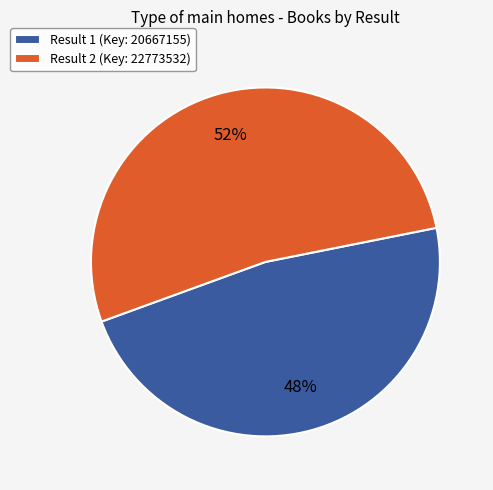

Do Result 2 (Key: 22773532) and Result 1 (Key: 20667155) together represent more than half of the pie?

Yes